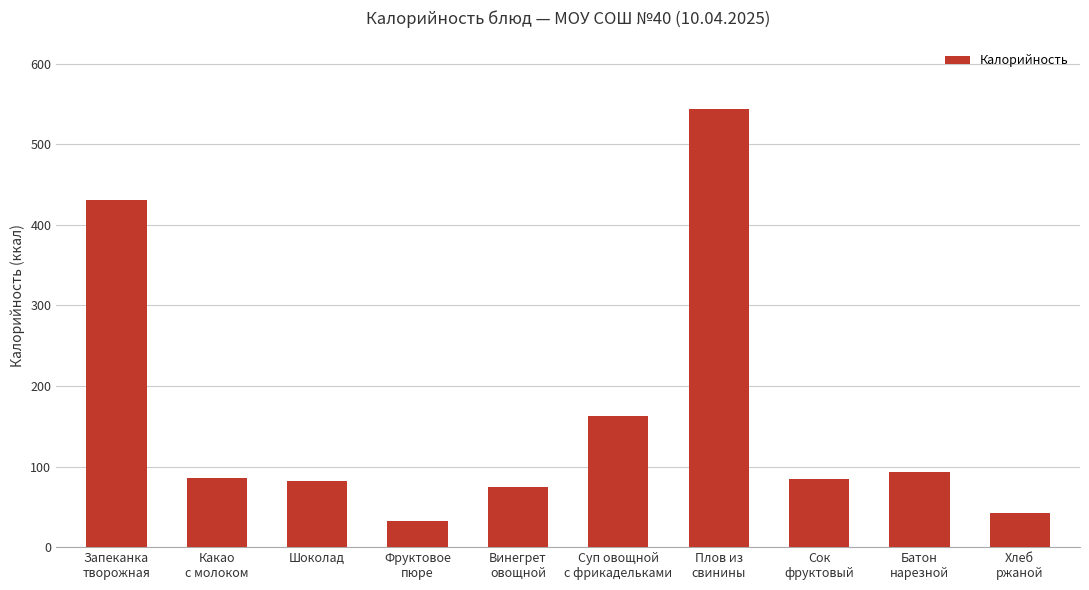

What is the smallest value displayed?

32.4